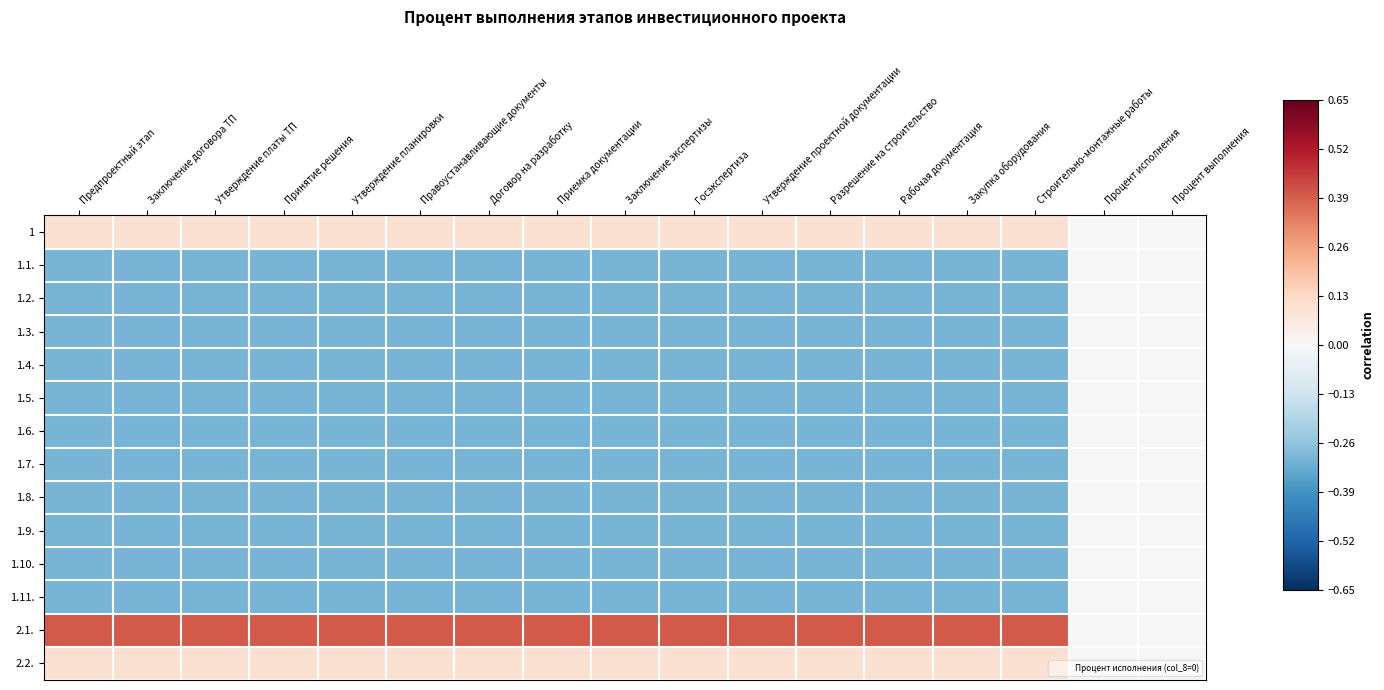

Rank the series by their maximum value, from highest to lowest.

2.1., 1, 2.2., 1.1., 1.2., 1.3., 1.4., 1.5., 1.6., 1.7., 1.8., 1.9., 1.10., 1.11.